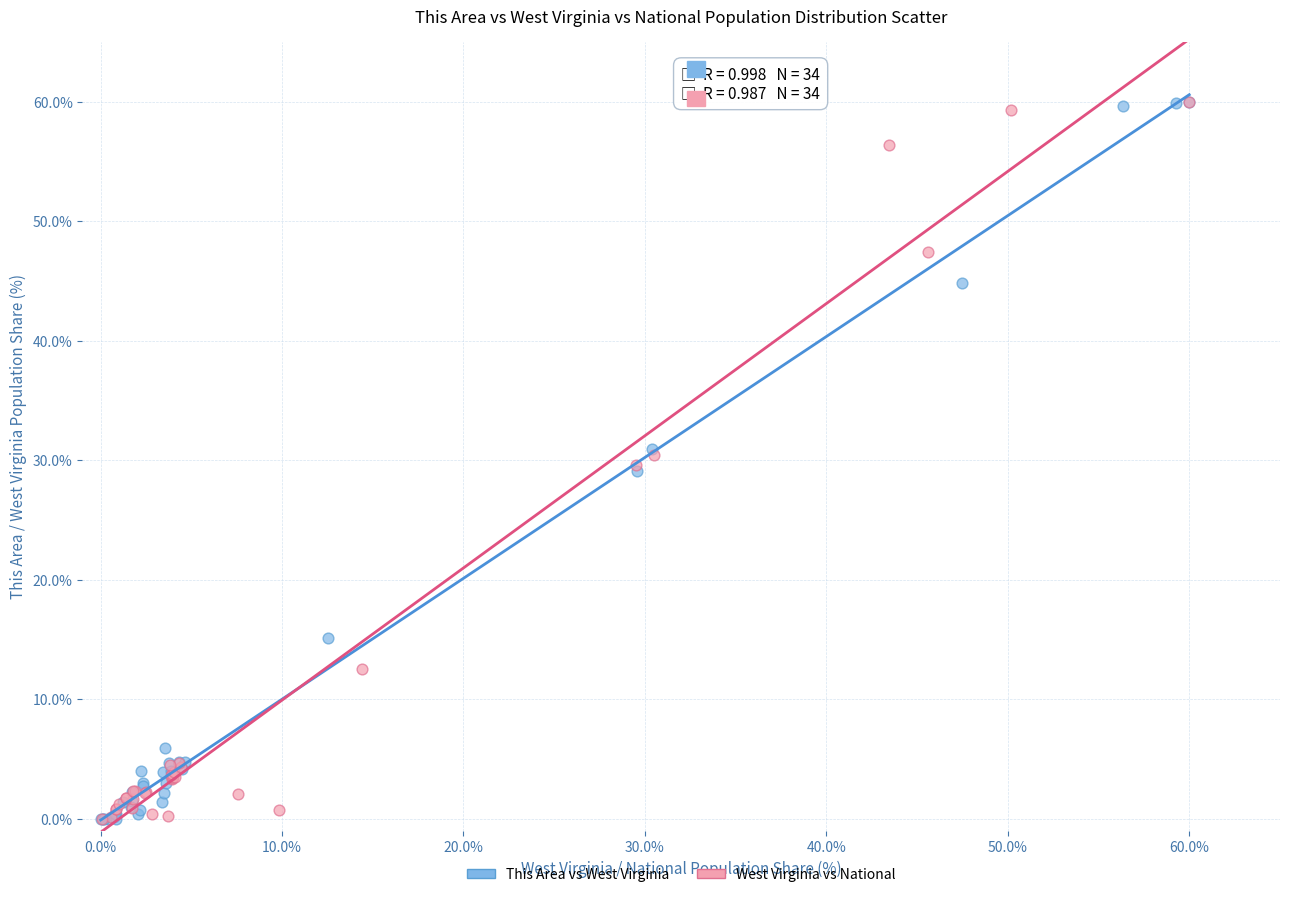

What are all the series names shown in the legend?

This Area vs West Virginia, West Virginia vs National